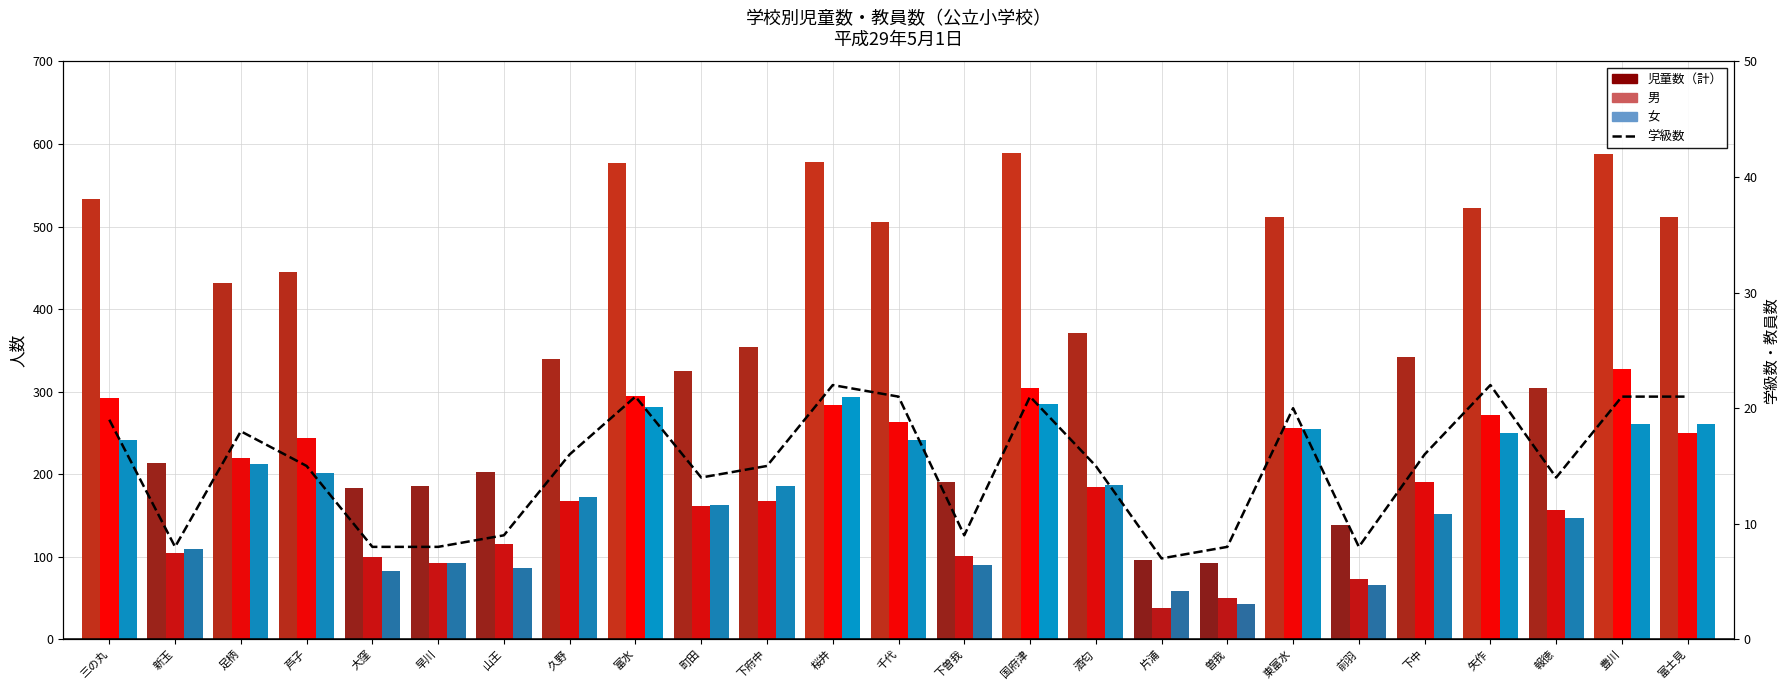

What is the label of the 2nd bar from the left?

新玉